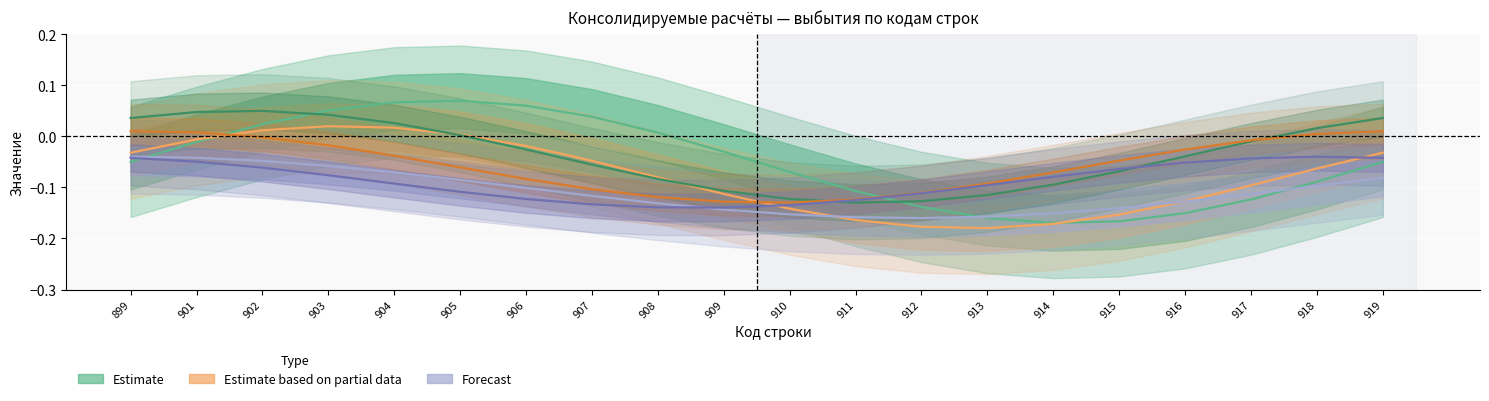

What is the difference between the second highest and minimum values in the бюджет субъекта РФ series?

0.2